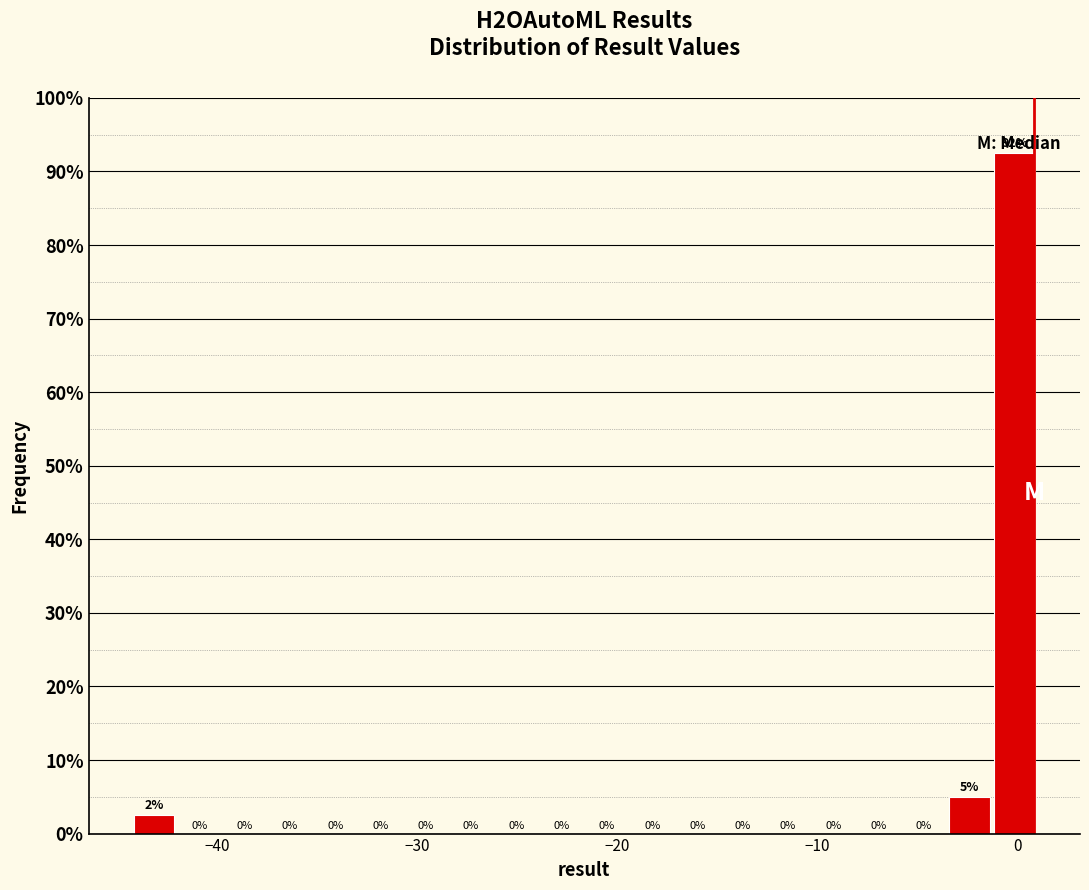

Read against the x-axis, roughly where is the centre of the tallest bar?

0